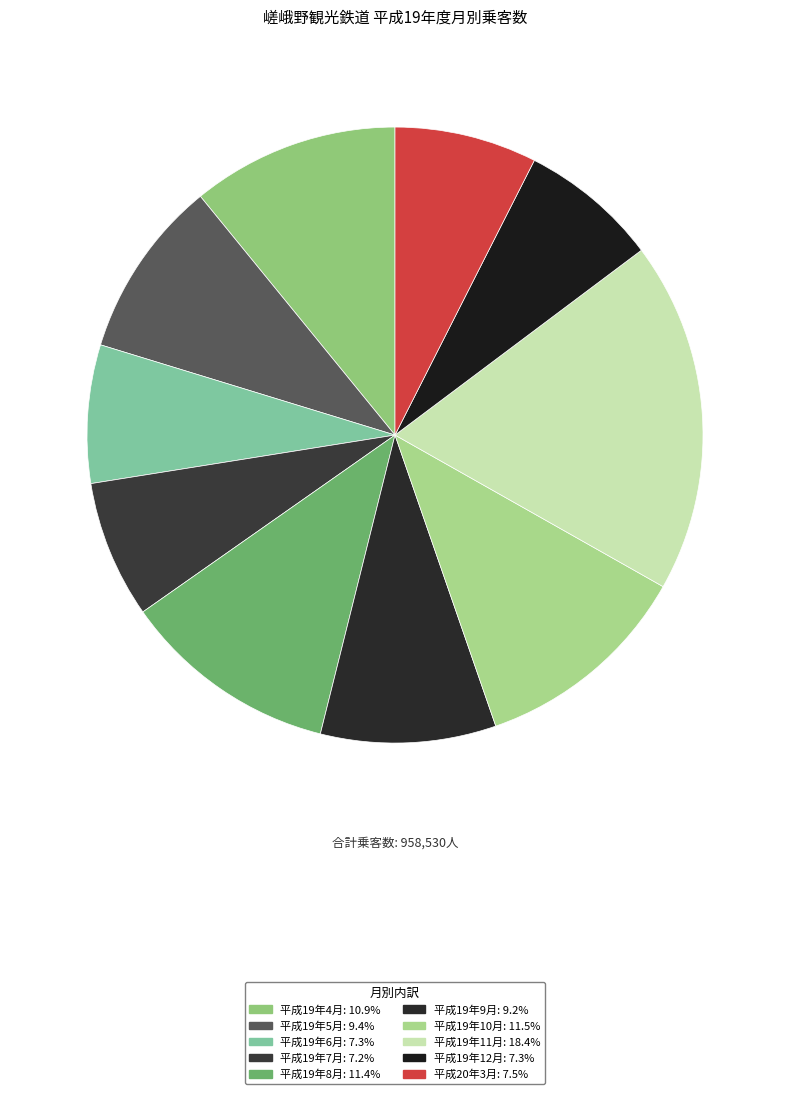

True or false: 平成19年6月 accounts for 7% of the total.

True